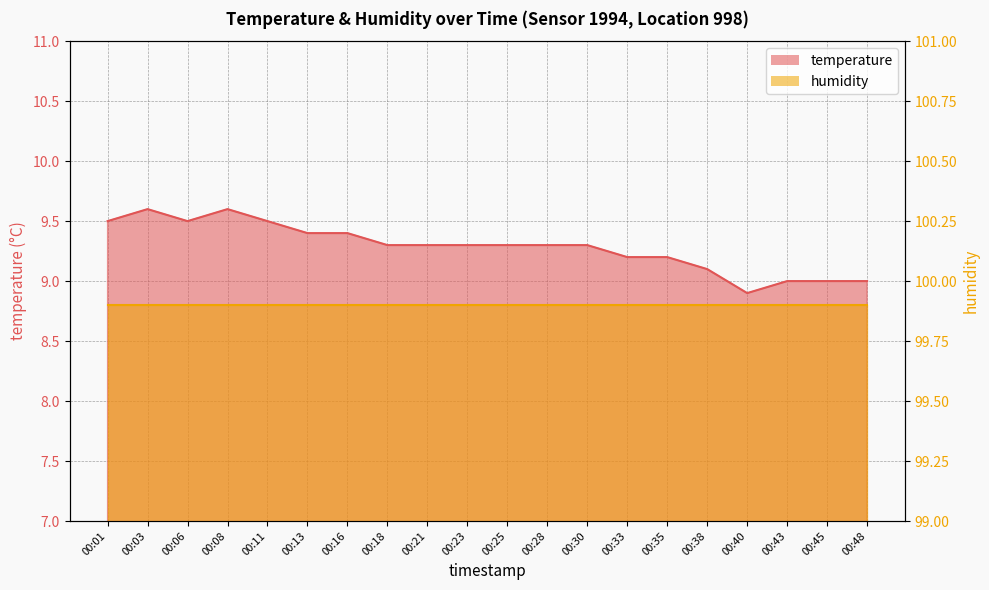

Reading left to right, transcribe all the data shown in this chart.

9.5	9.6	9.5	9.6	9.5	9.4	9.4	9.3	9.3	9.3	9.3	9.3	9.3	9.2	9.2	9.1	8.9	9.0	9.0	9.0